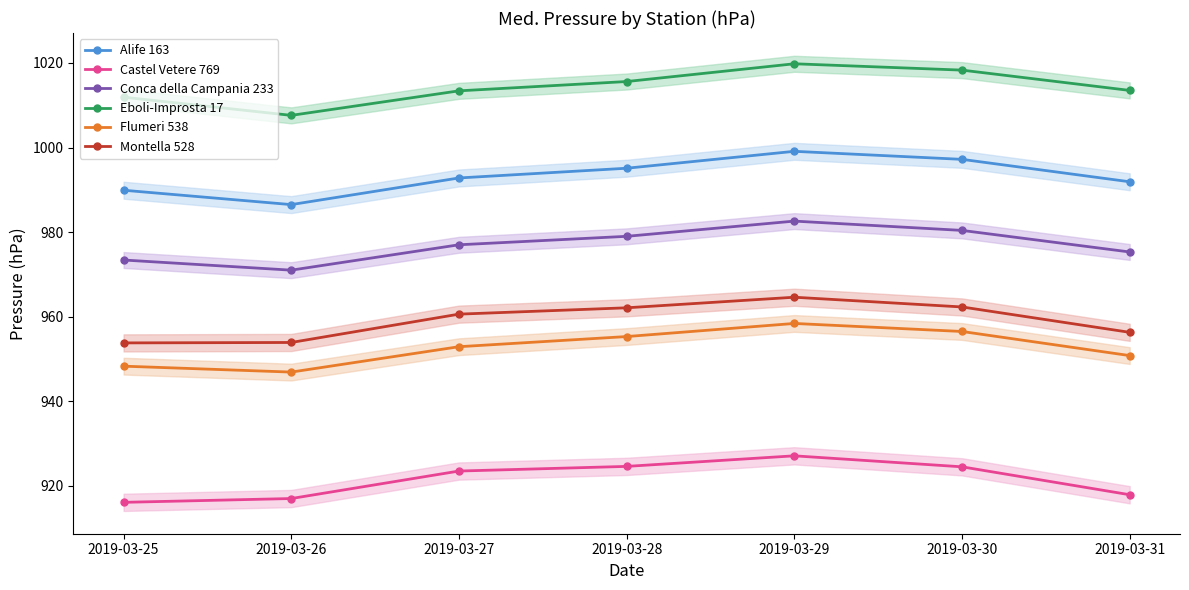

Count the number of categories in the chart.

7